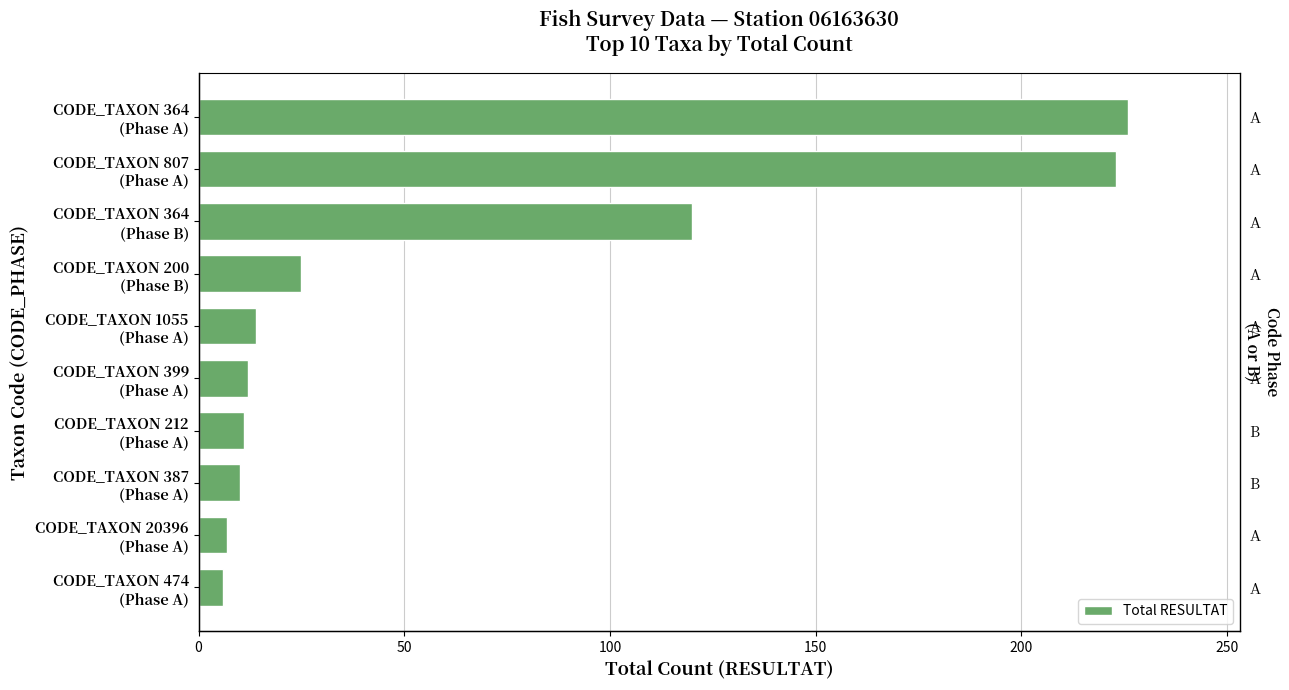

What position from the left is CODE_TAXON 364 (Phase A)?

1